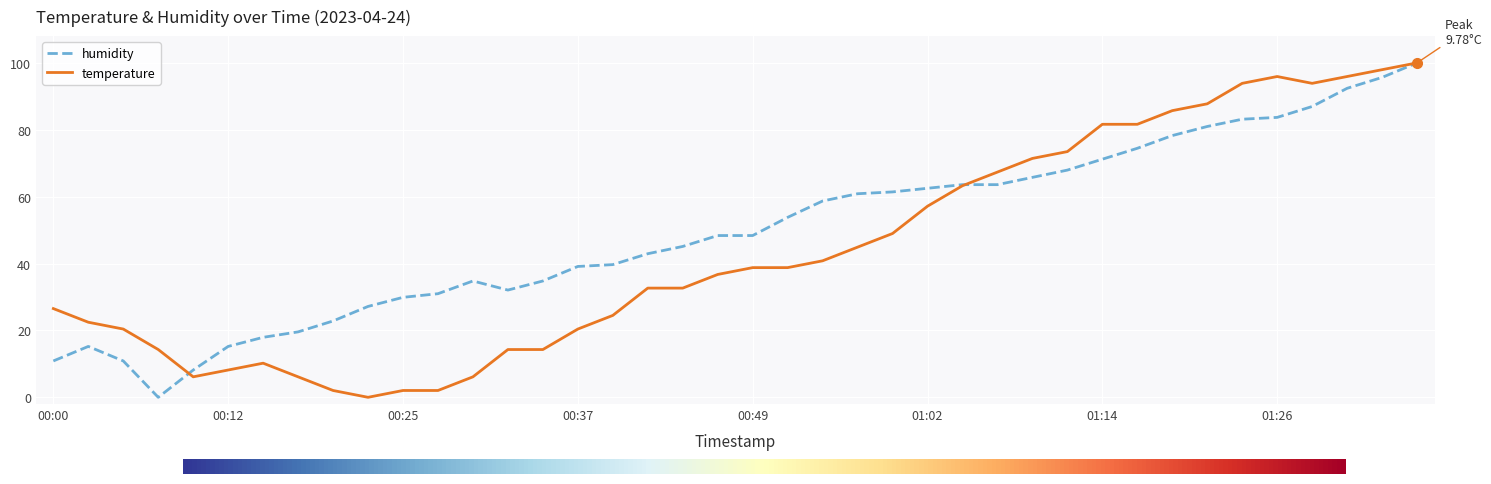

Rank the series by their average value, from lowest to highest.

temperature, humidity